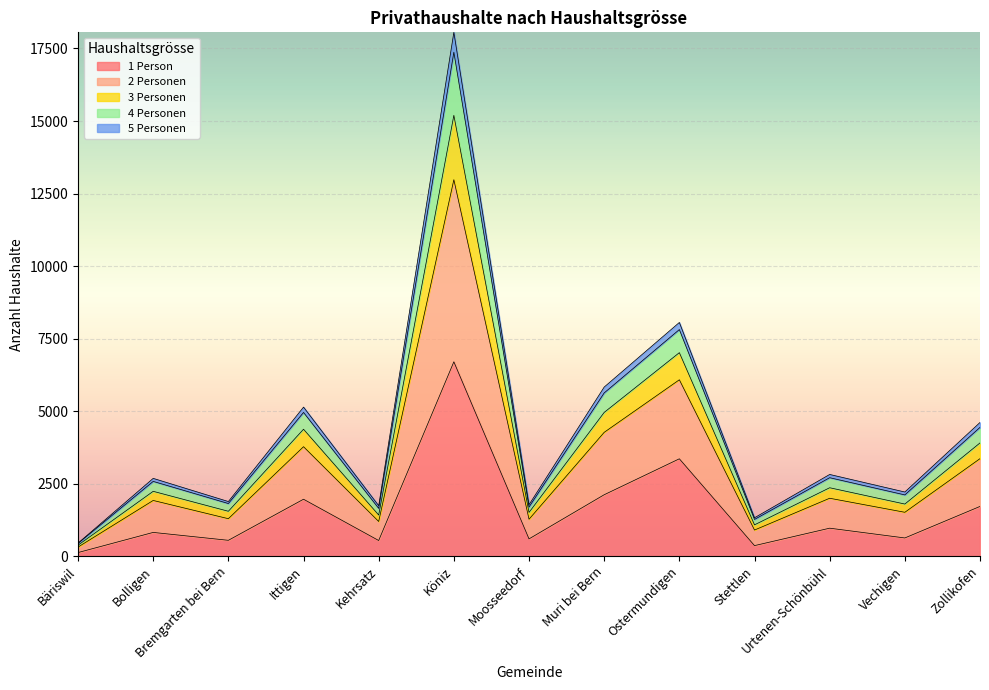

What position from the left is Zollikofen?

13